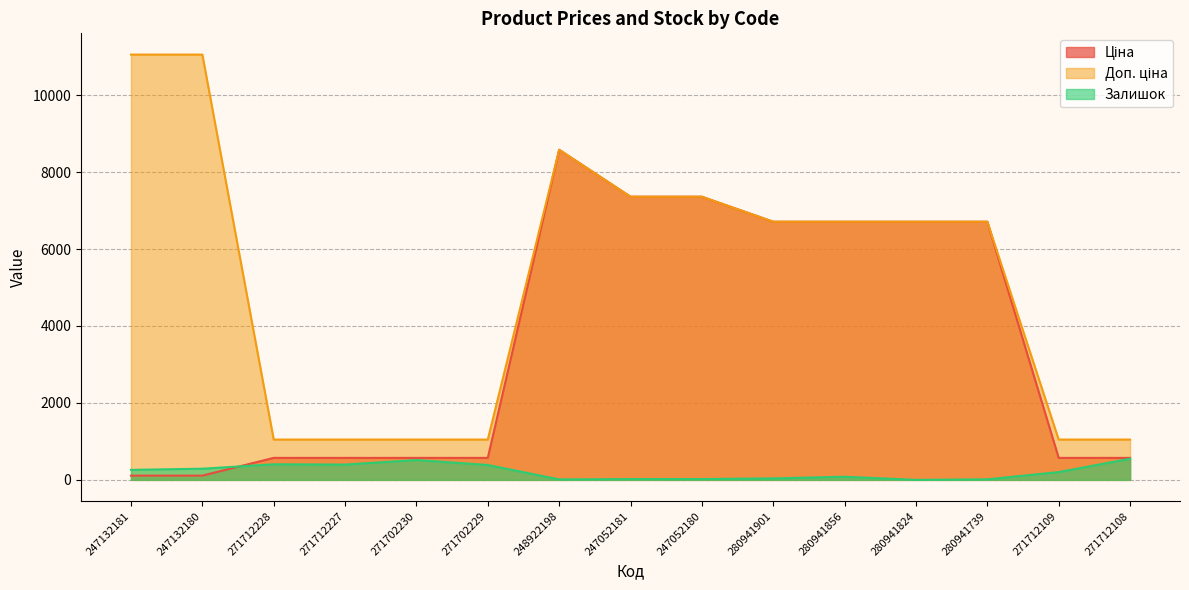

At which label is Доп. ціна closest to 6051?

280941901